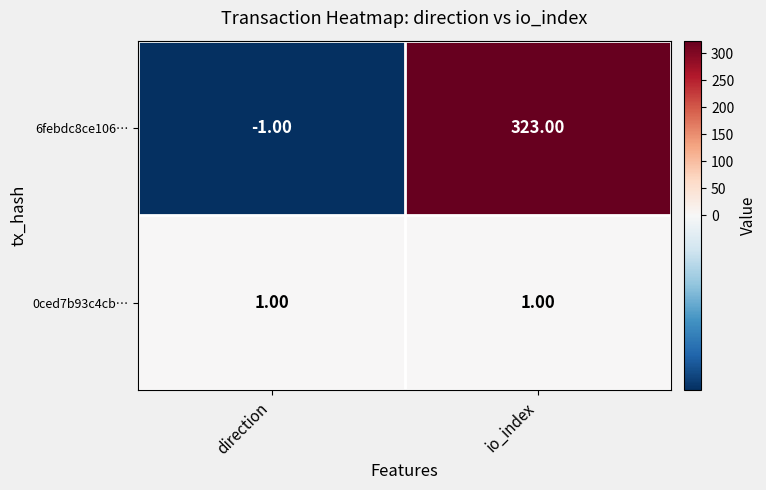

Count the number of categories in the chart.

2